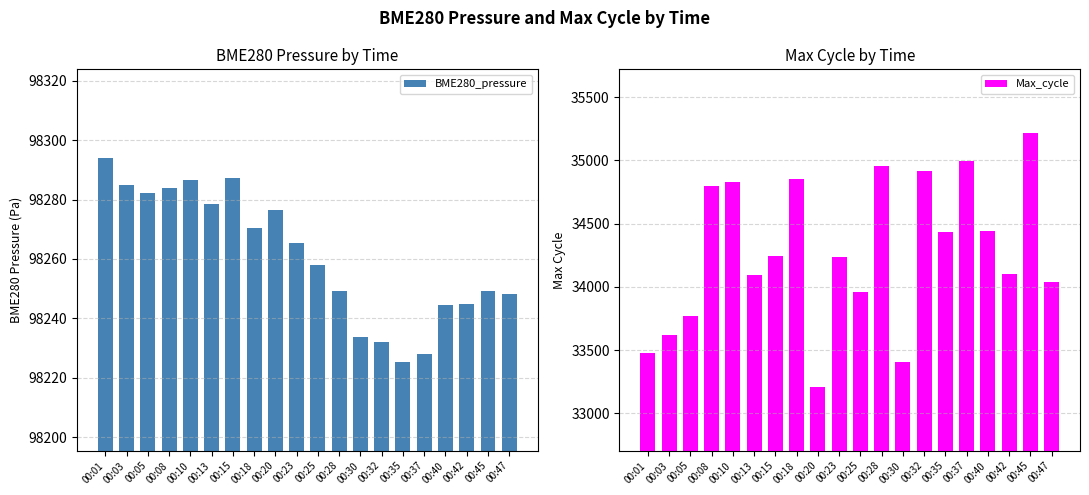

Which has a higher value, 00:47 or 00:32?

00:47